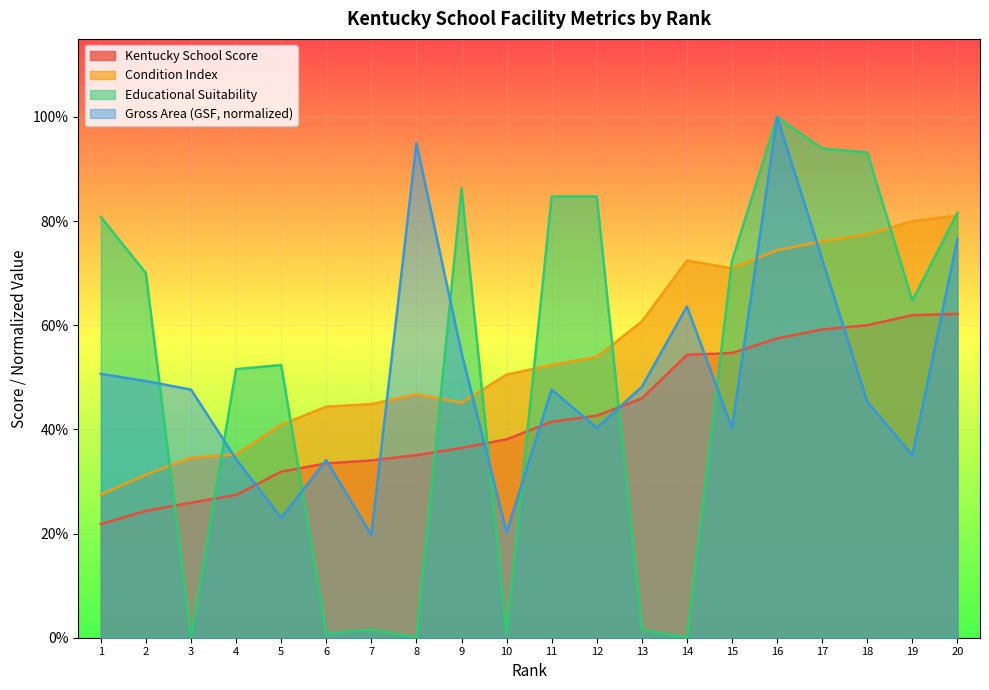

True or false: Rank has more than 0 interior local peaks.

False